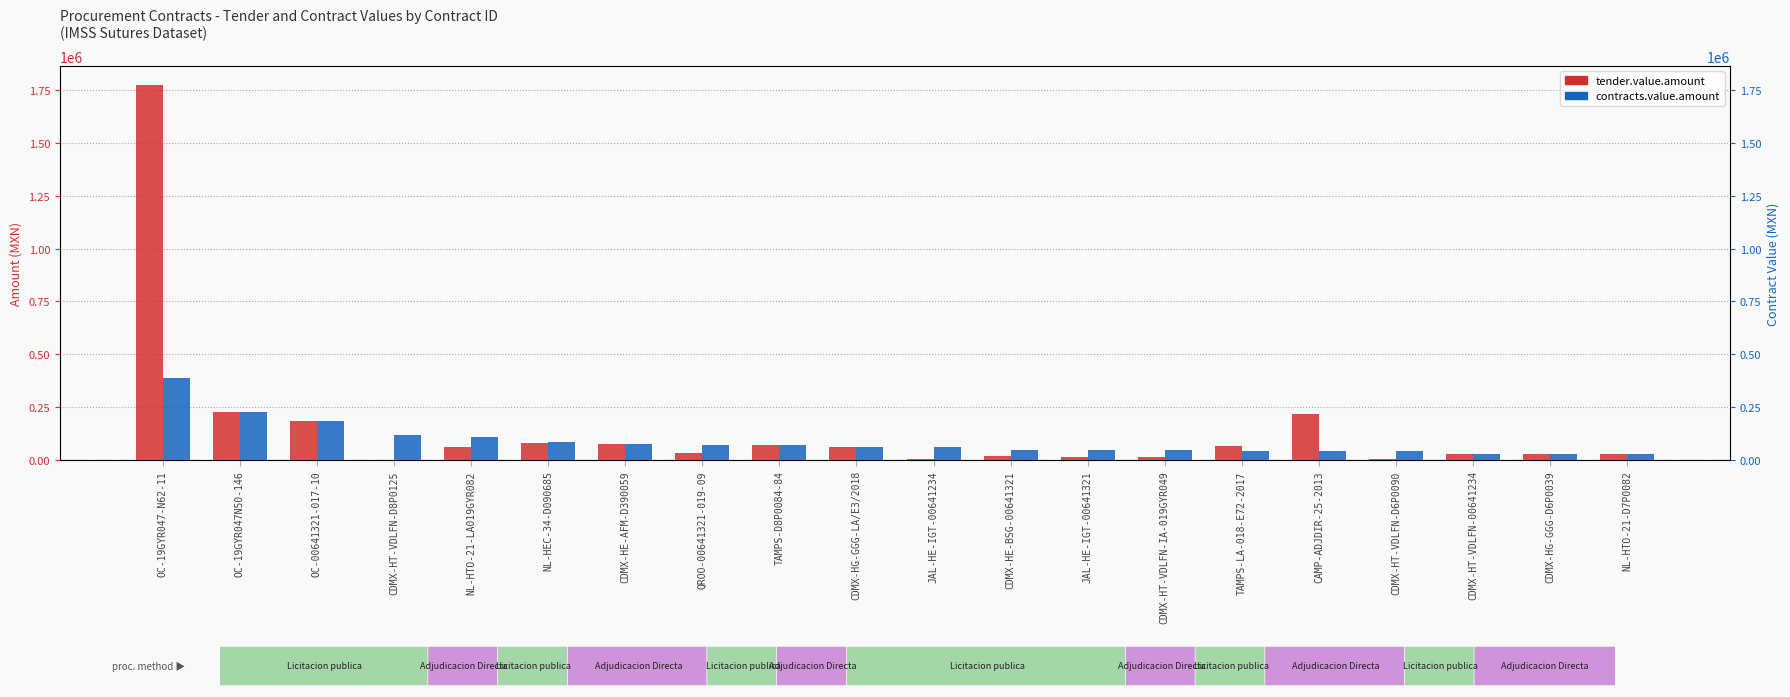

At which label is tender.value.amount closest to 887796?

OC-19GYR047N50-146